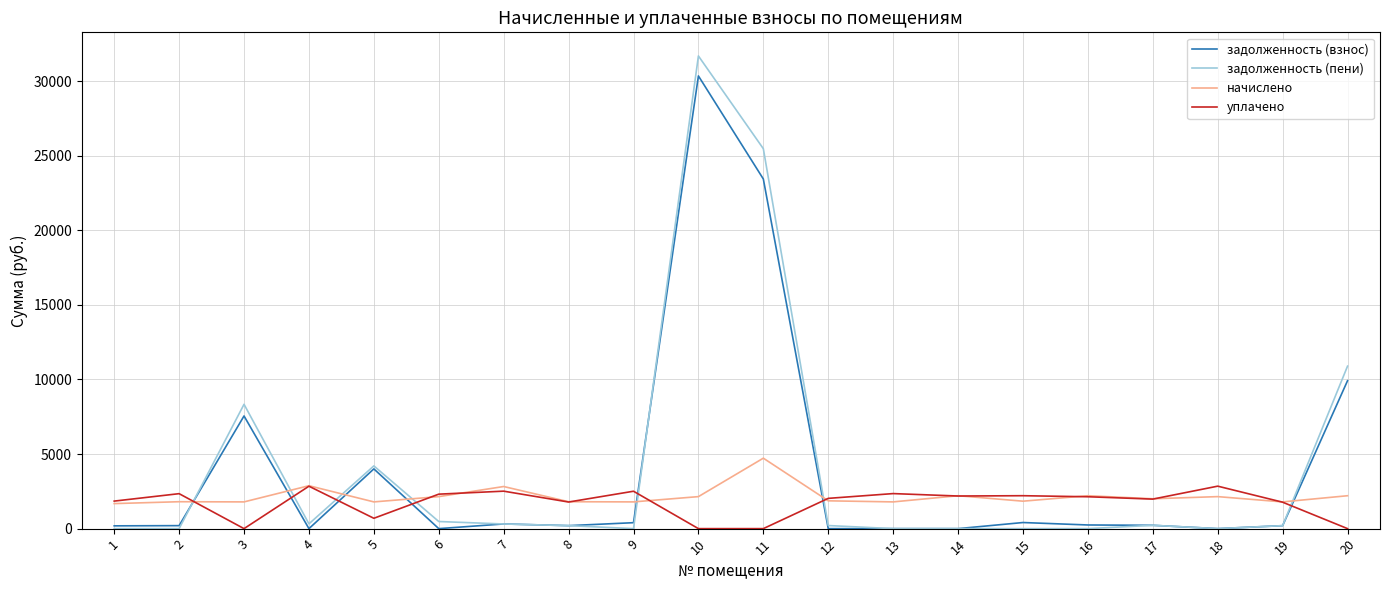

Between which two adjacent categories do задолженность (взнос) and уплачено first intersect?

2 and 3